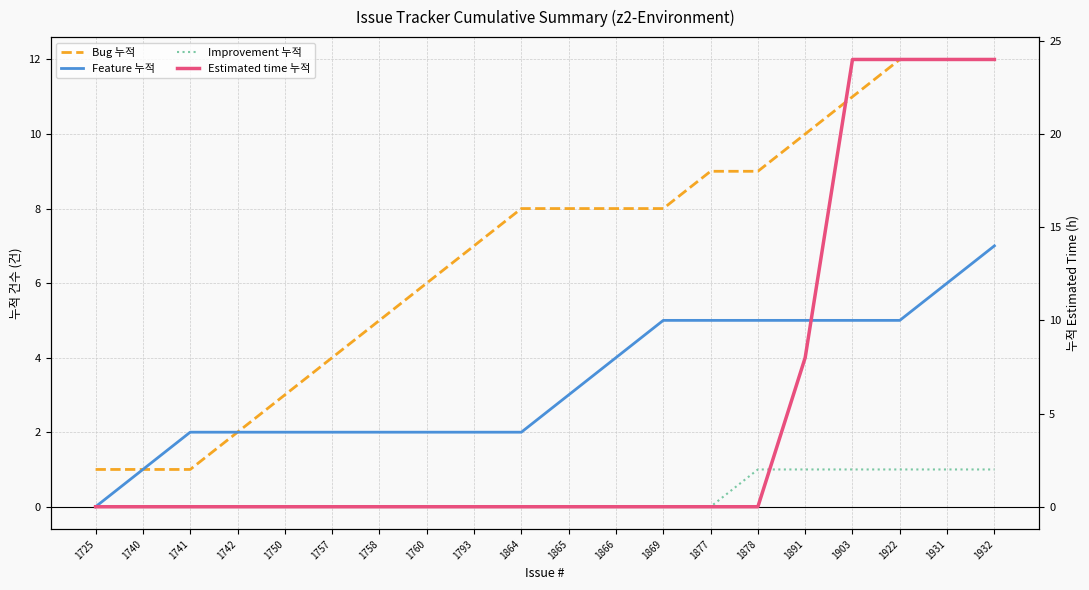

Rank the categories by Improvement 누적 value from lowest to highest.

1725, 1740, 1741, 1742, 1750, 1757, 1758, 1760, 1793, 1864, 1865, 1866, 1869, 1877, 1878, 1891, 1903, 1922, 1931, 1932